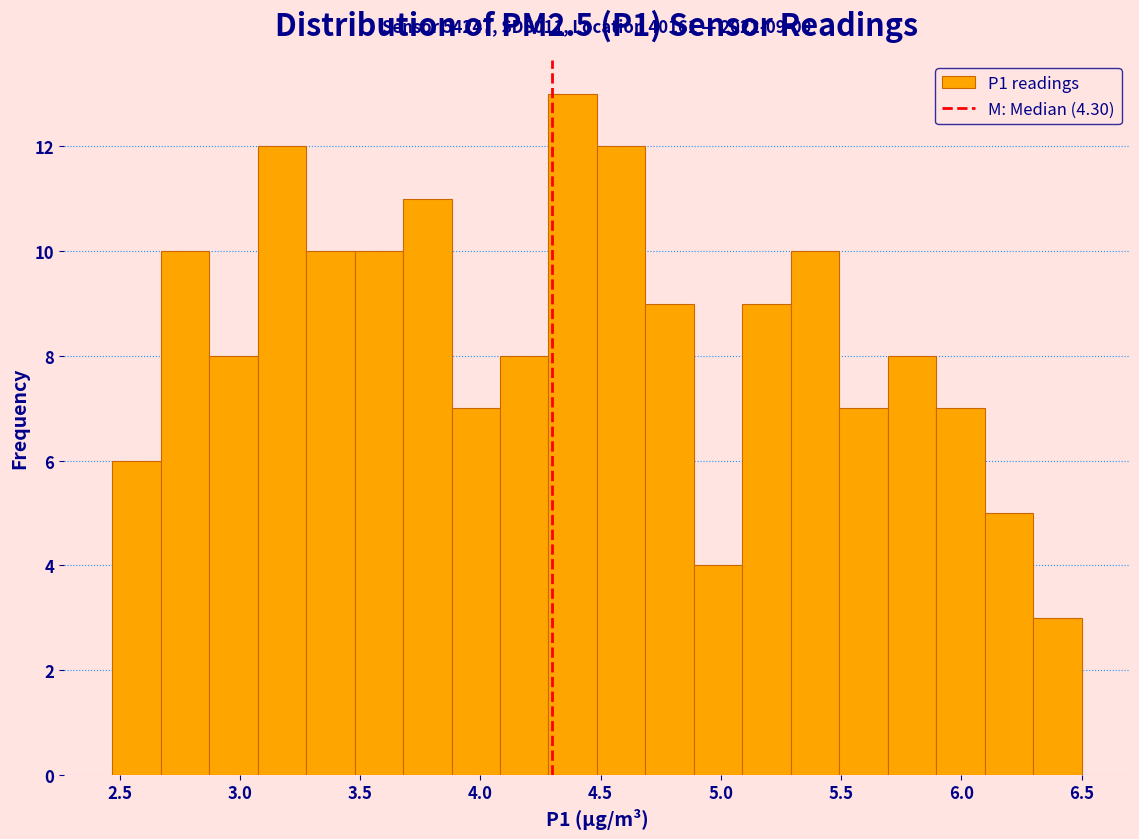

Over which range of the x-axis is the bar tallest?

4.30 to 4.50